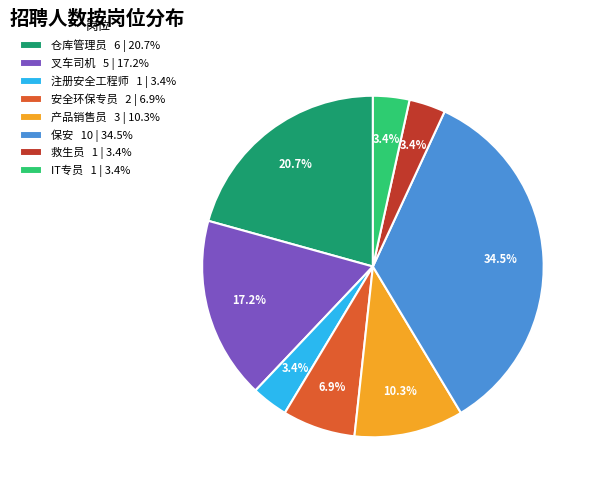

What percentage is NOT represented by 产品销售员?

89.7%